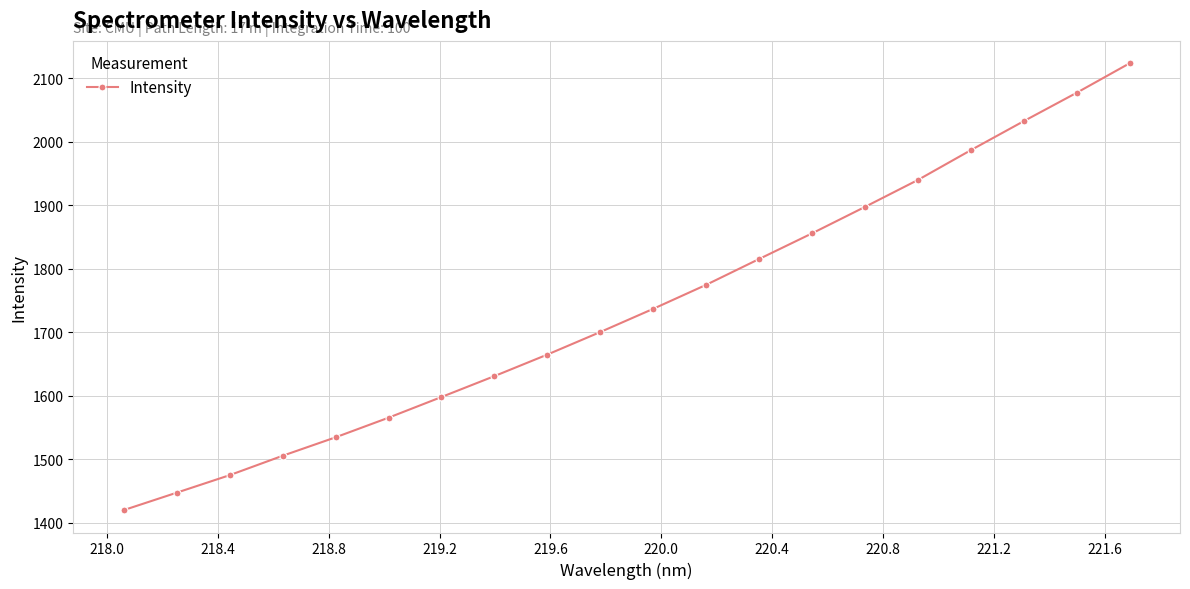

True or false: there are more than 2 points higher than both neighbors.

False